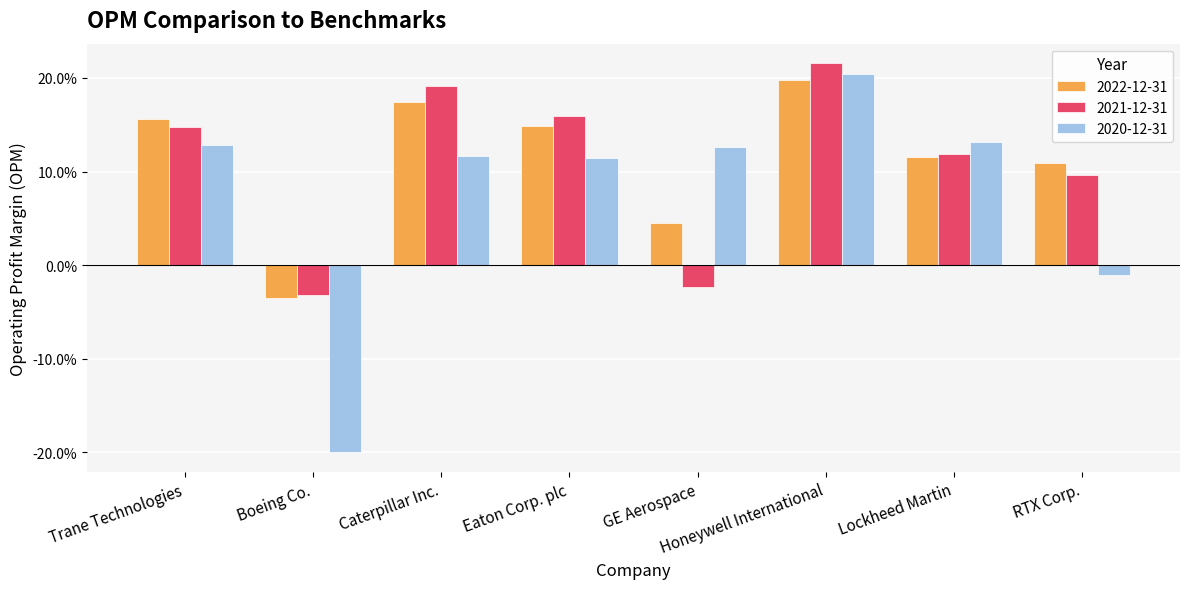

What are all the series names shown in the legend?

2022-12-31, 2021-12-31, 2020-12-31